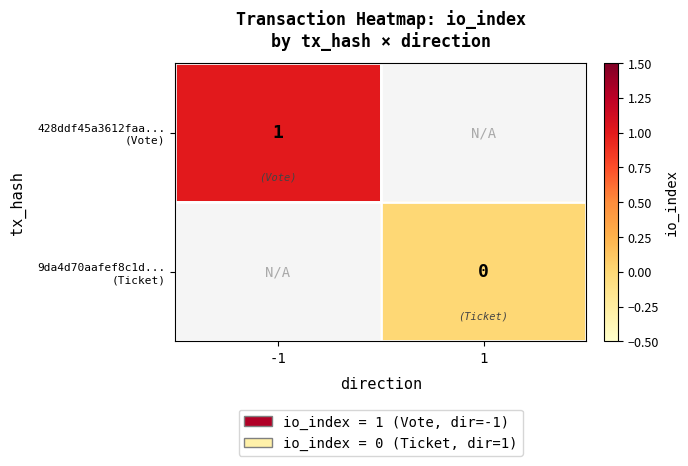

List the labels in order of 428ddf45a3612faa... (Vote) value, smallest first.

-1, 1